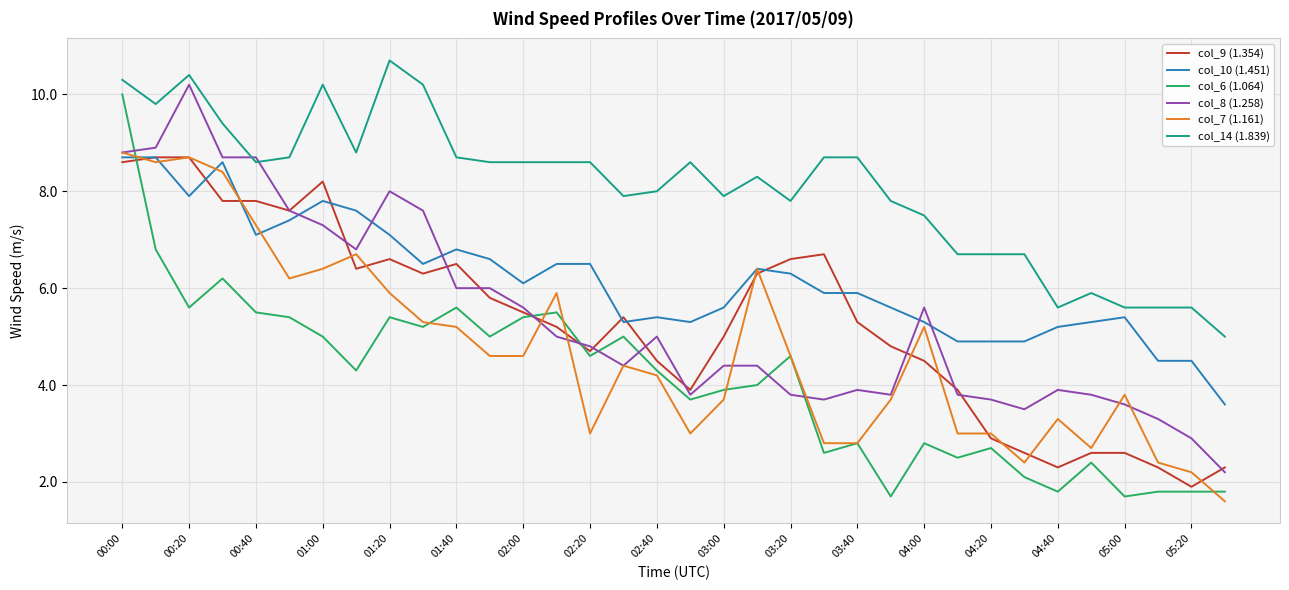

True or false: col_14 (1.839) and col_10 (1.451) intersect in this chart.

False